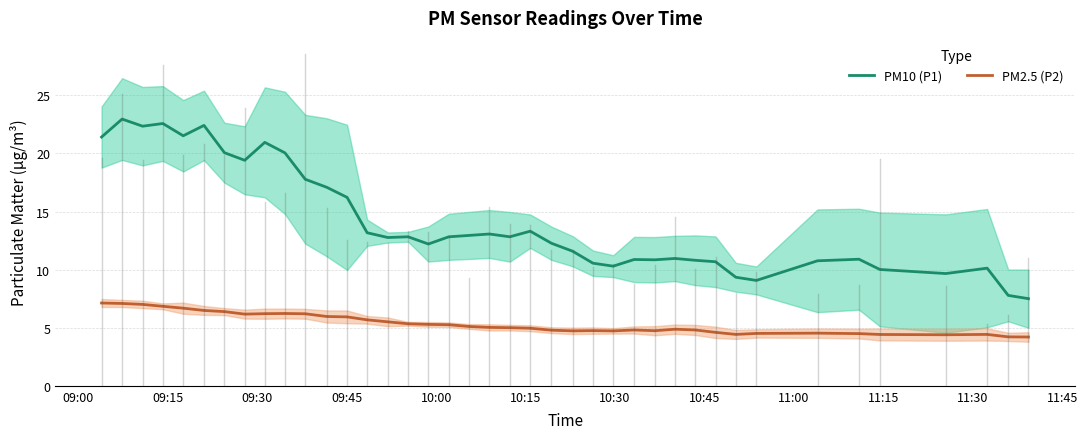

What is the minimum value shown in the chart?

4.2